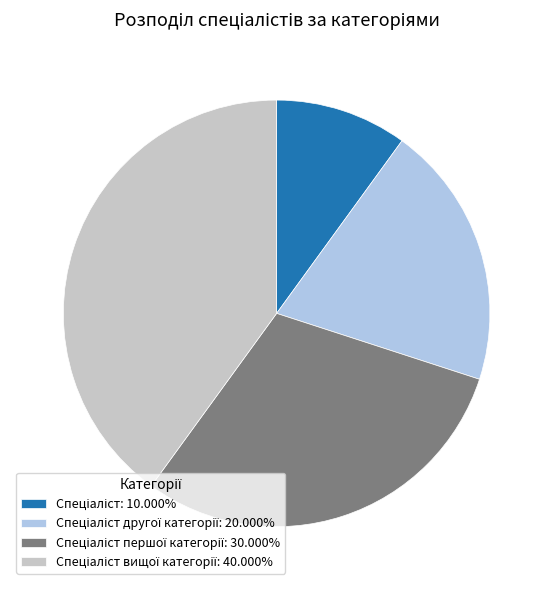

Is there any slice that represents more than half of the pie?

No